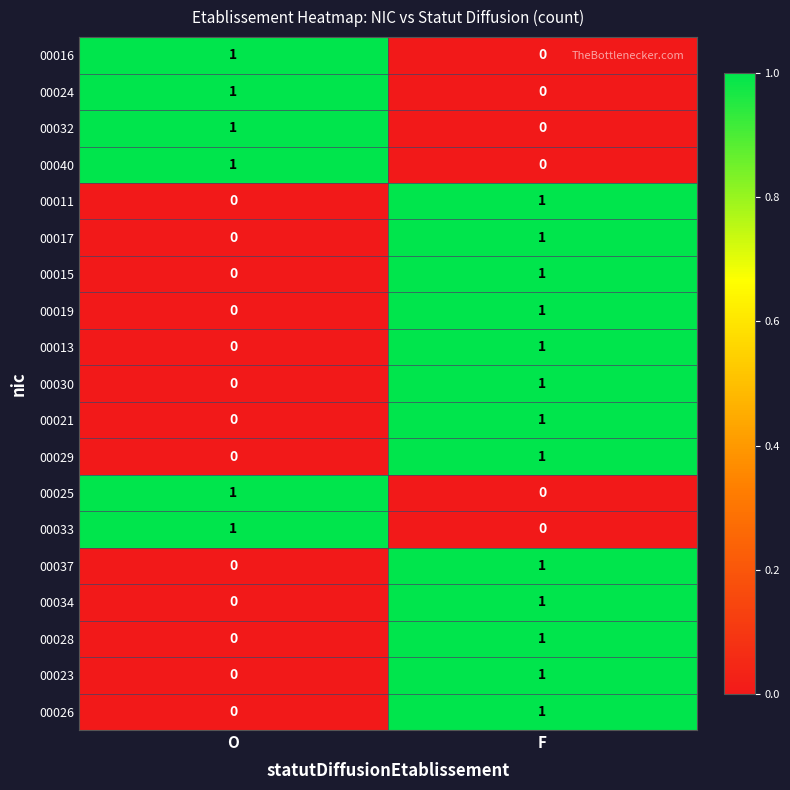

At which label does 00034 reach its peak?

F